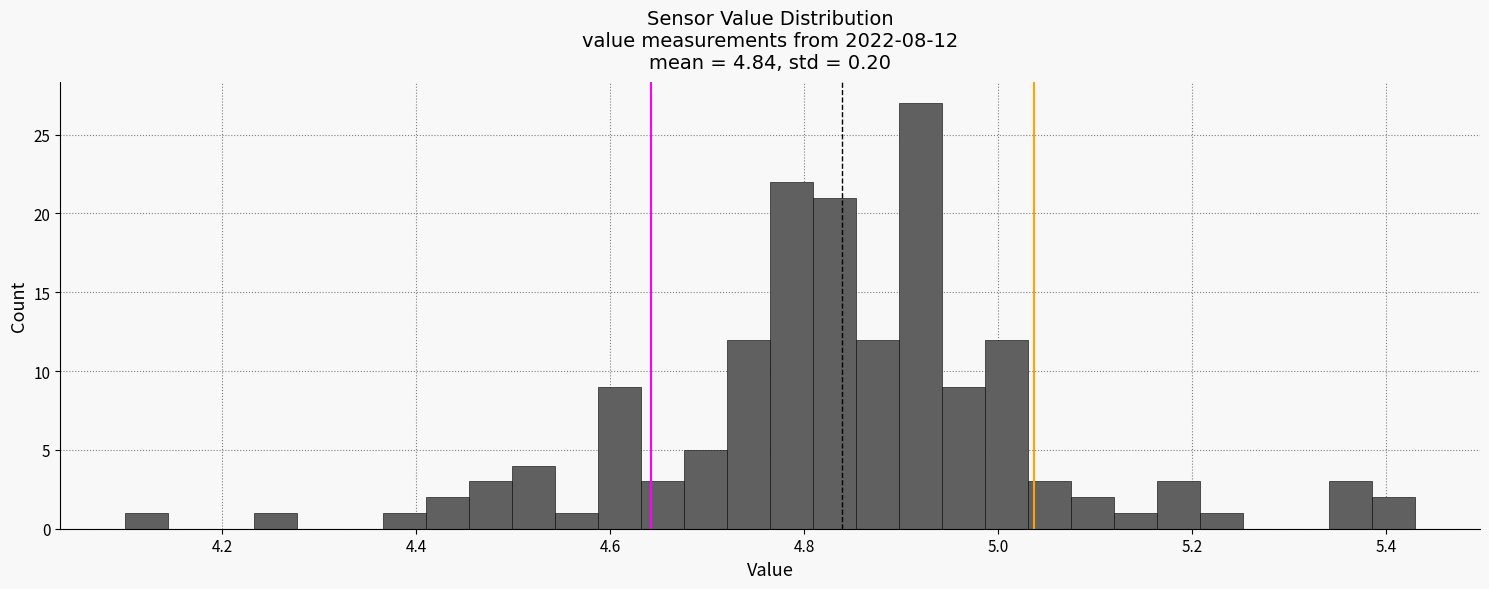

Around what value on the x-axis is the tallest bar? Give the approximate position of its centre, as read against the axis.

4.92